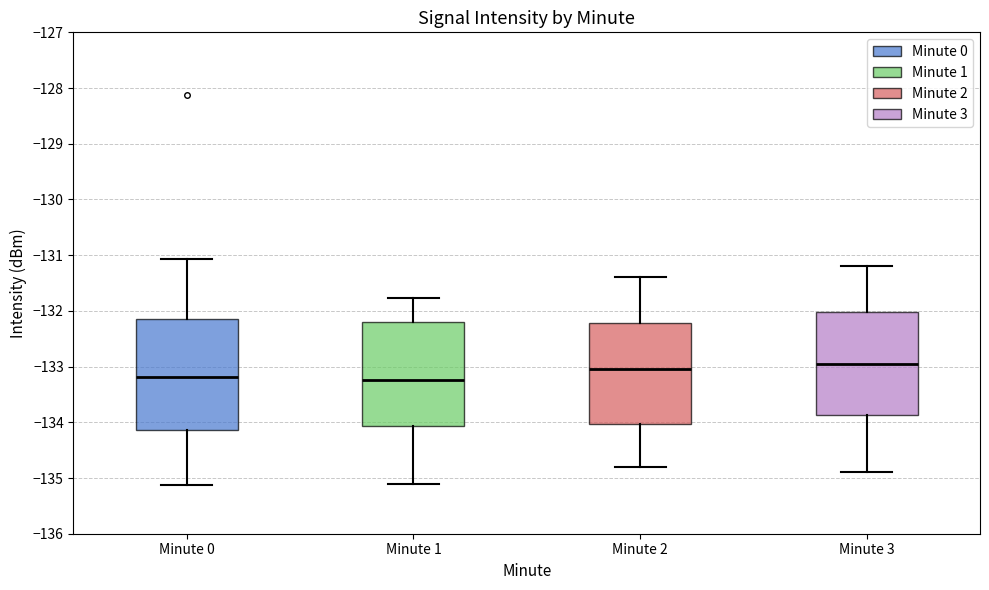

Which box has the highest median line?

Minute 3